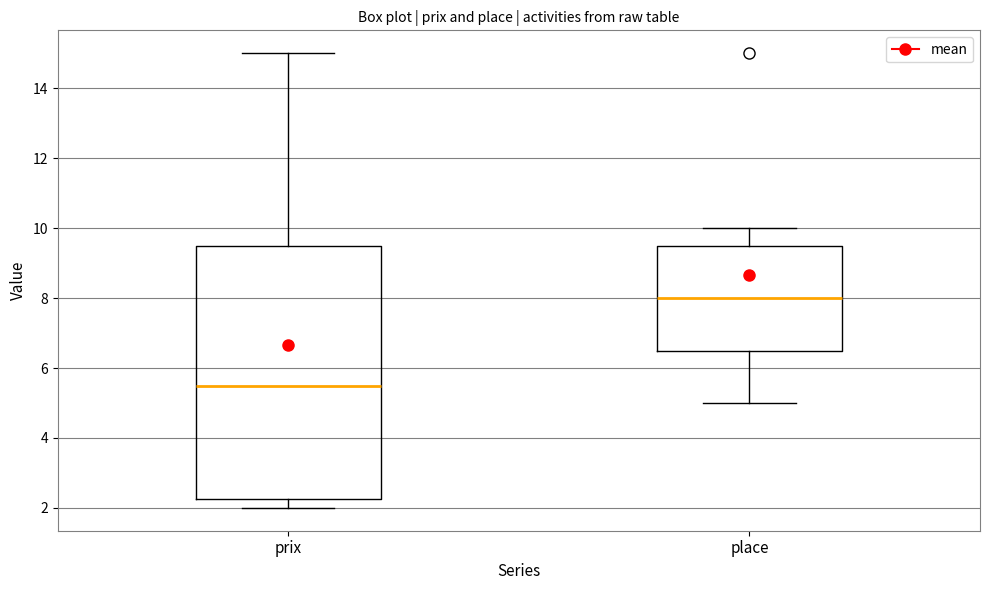

Reading left to right, read every box against the y-axis: the position of its median line, the range the box covers, and the ends of its whiskers. The values are not printed on the chart, so give them approximately, as read against the axis.

prix: median 5.6, box 2.2 to 9.6, whiskers 2.0 to 15.0
place: median 8.0, box 6.6 to 9.6, whiskers 5.0 to 10.0